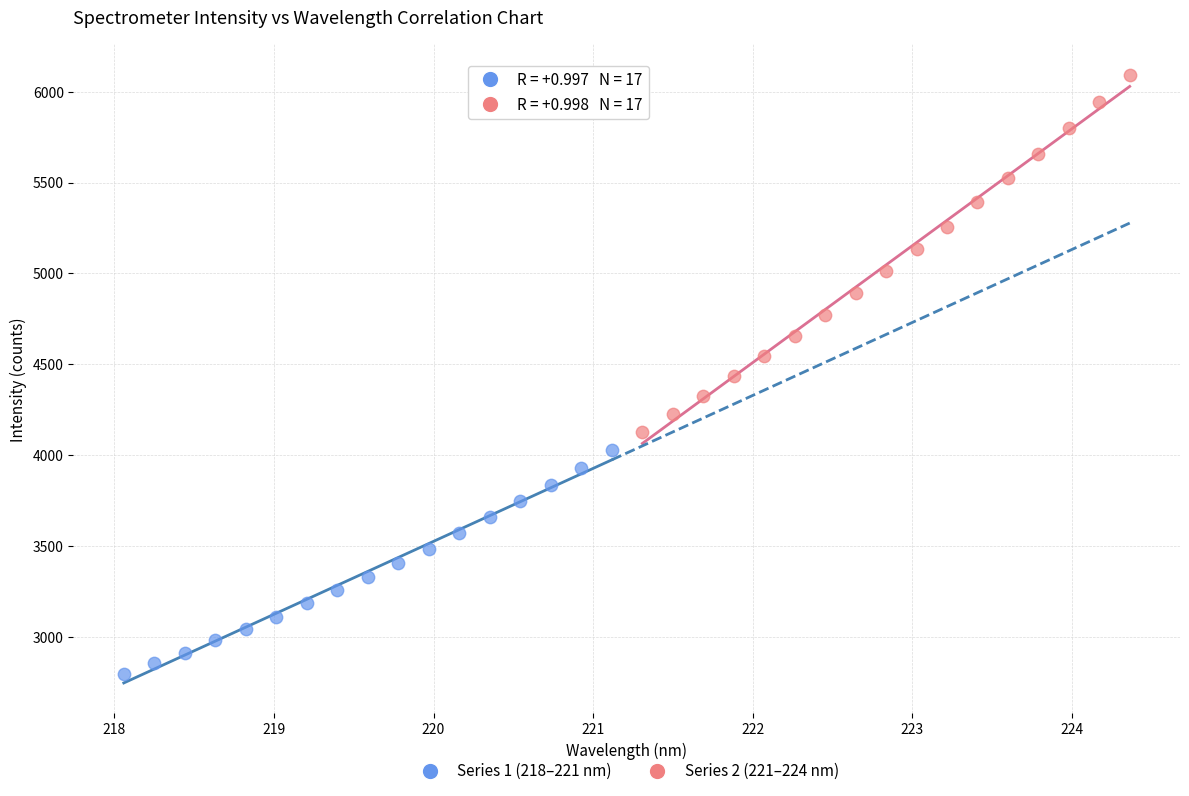

Which series has the widest spread of Y values?

Series 2 (221–224 nm)